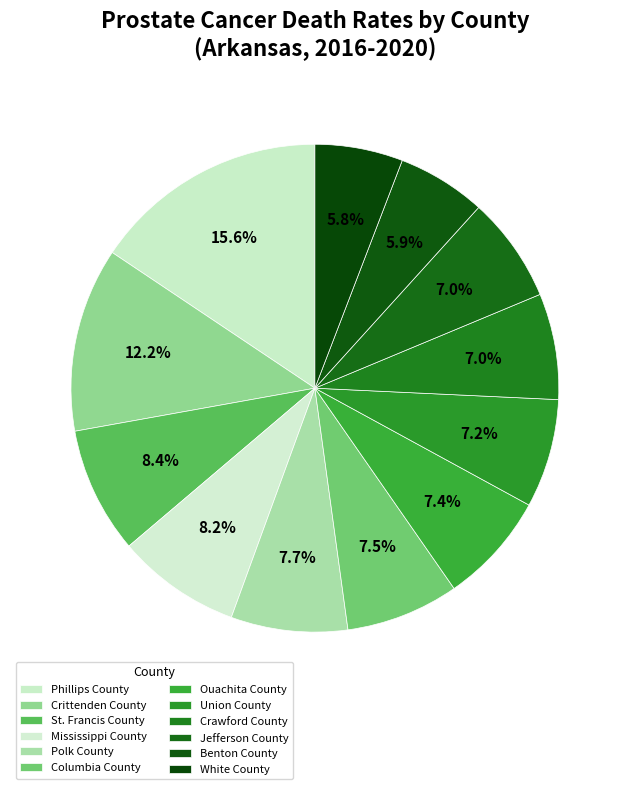

Does any single category account for the majority?

No